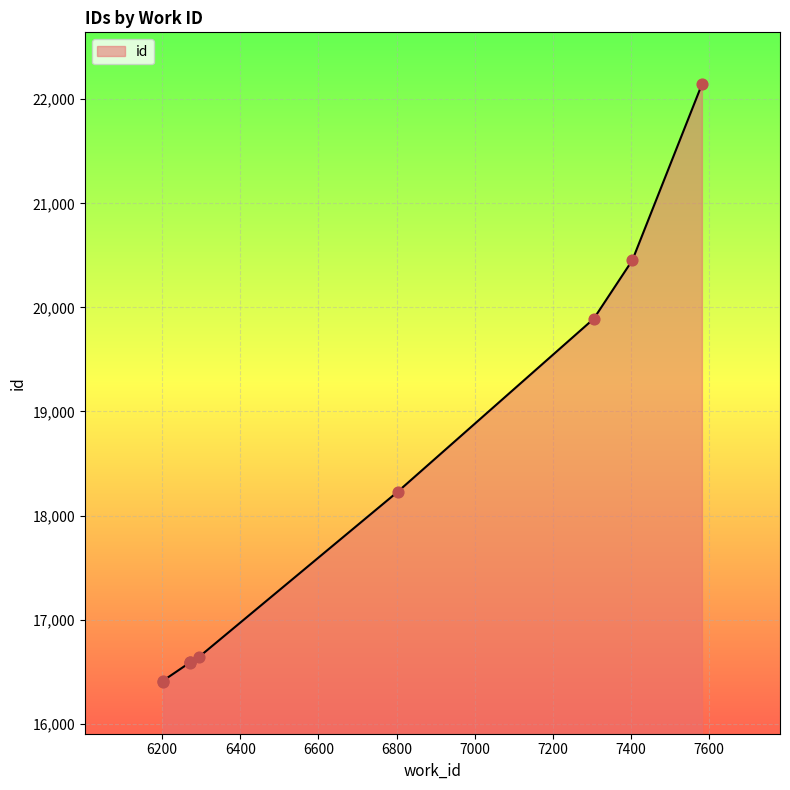

What is the ratio of the value at 6202 to the value at 7582?

0.7